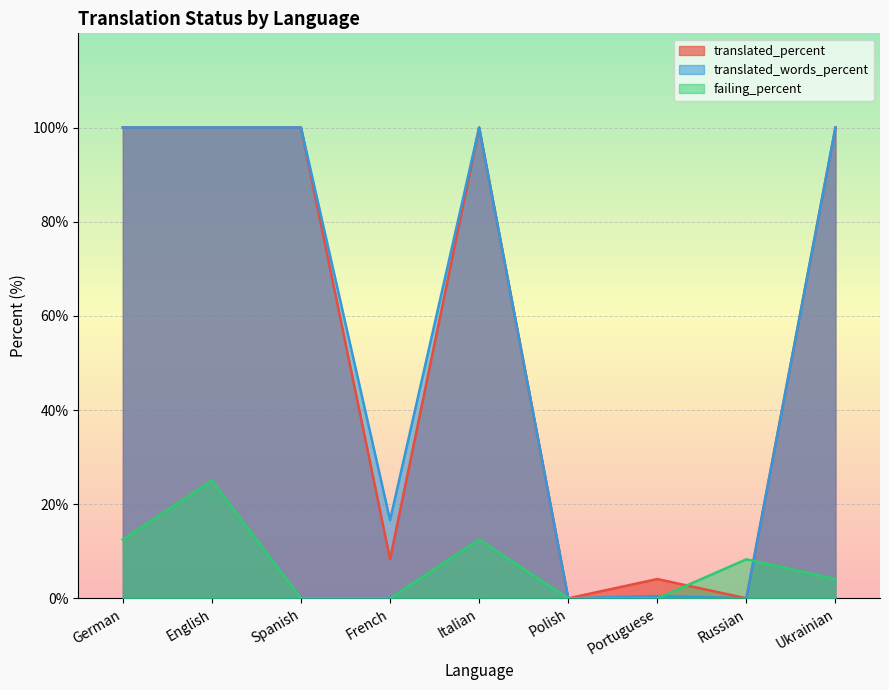

What is the spread (max minus min) of values at English?

75.0